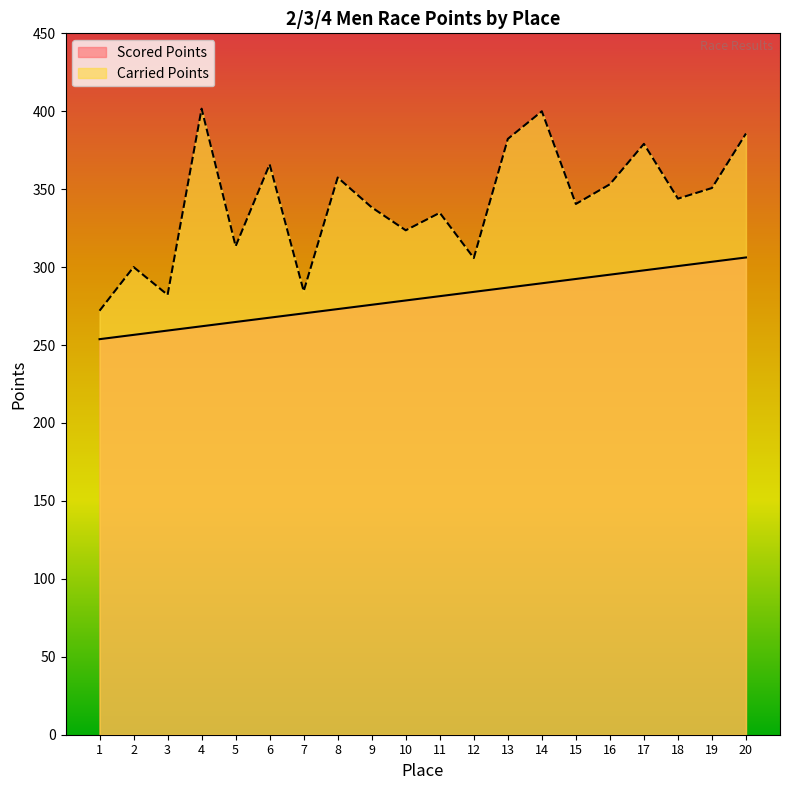

Reading left to right, extract all data points from this chart.

Scored Points: 253.8	256.5	259.3	262.1	264.8	267.6	270.3	273.1	275.8	278.6	281.4	284.1	286.9	289.6	292.4	295.2	297.9	300.7	303.4	306.2
Carried Points: 272.0	300.1	282.2	401.7	313.4	366.0	284.6	357.5	338.3	323.6	334.9	305.8	382.3	400.0	340.5	353.2	379.1	343.9	350.8	385.7